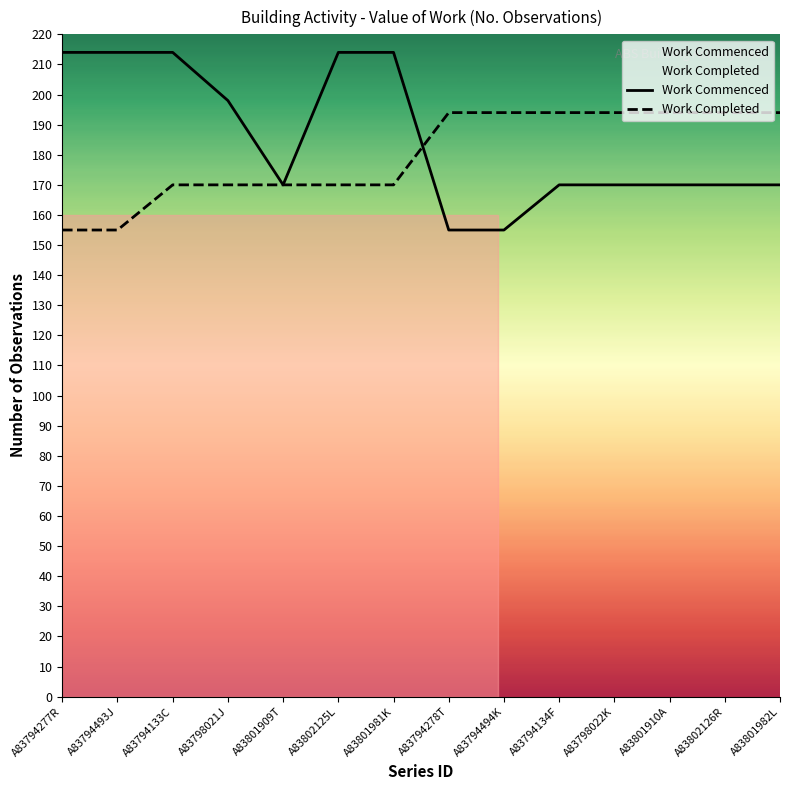

Which series has the largest range (max minus min)?

Work Commenced